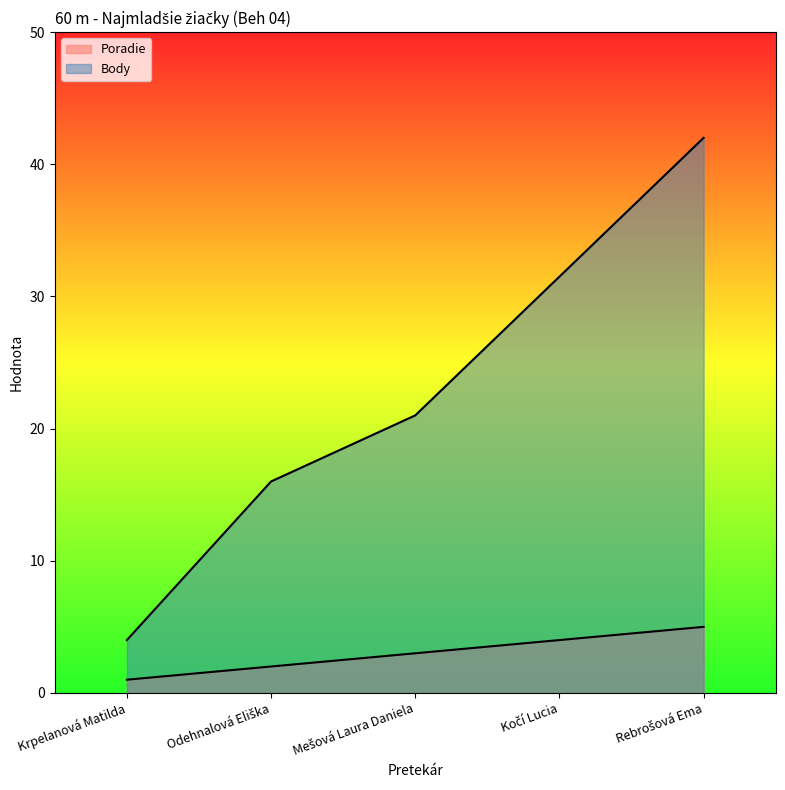

Rank the series at Rebrošová Ema from highest to lowest value.

Body, Poradie